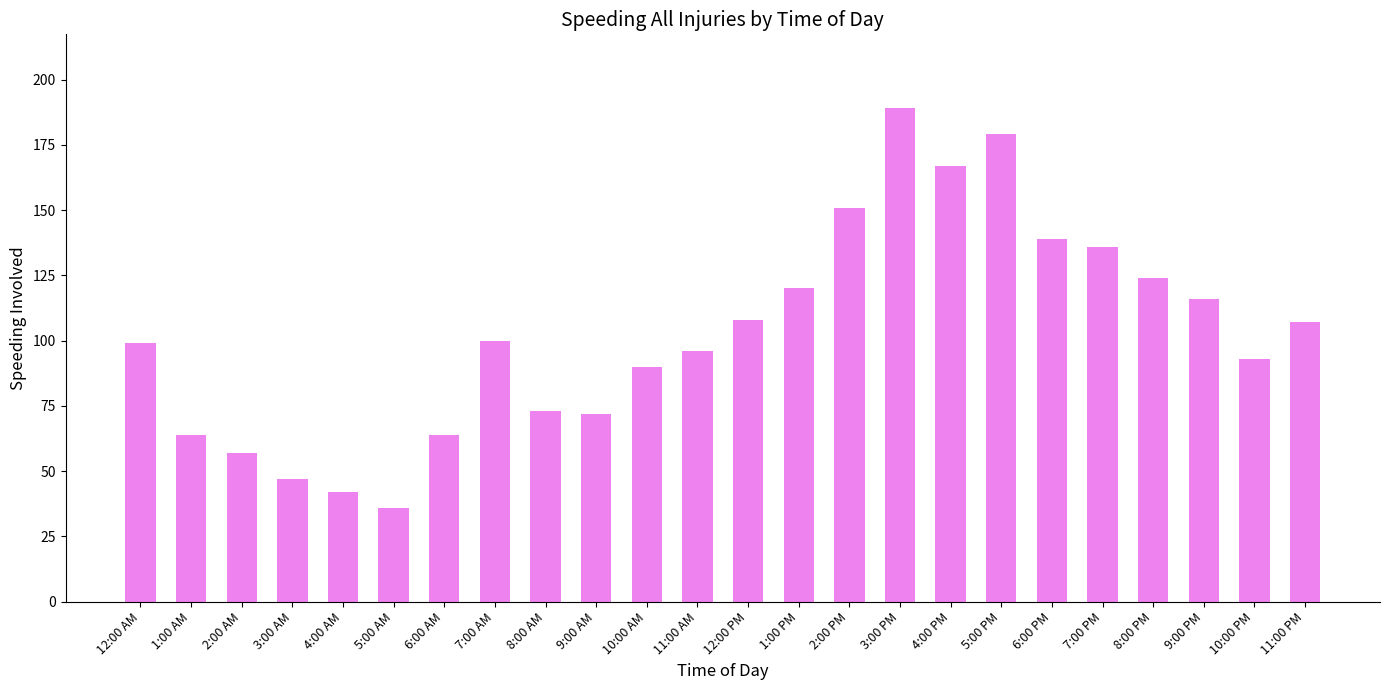

Which has a higher value, 7:00 AM or 2:00 AM?

7:00 AM